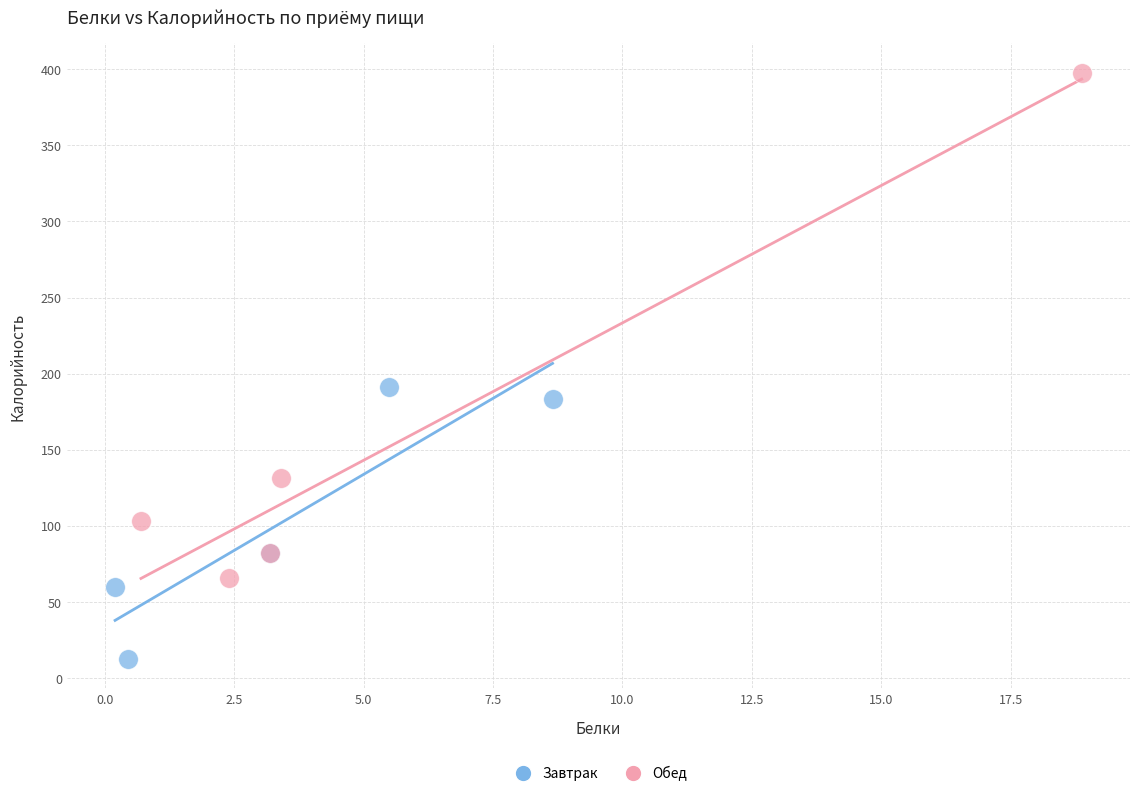

Which series contains the lowest Y value?

Завтрак